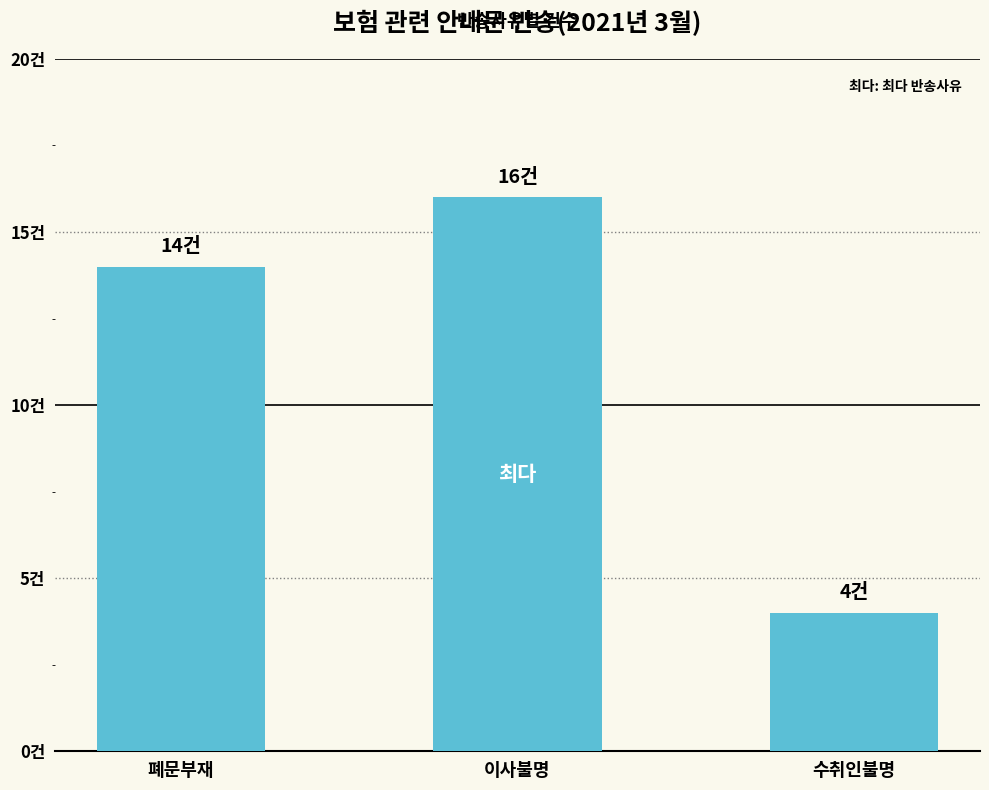

How many values are between 4 and 16?

3